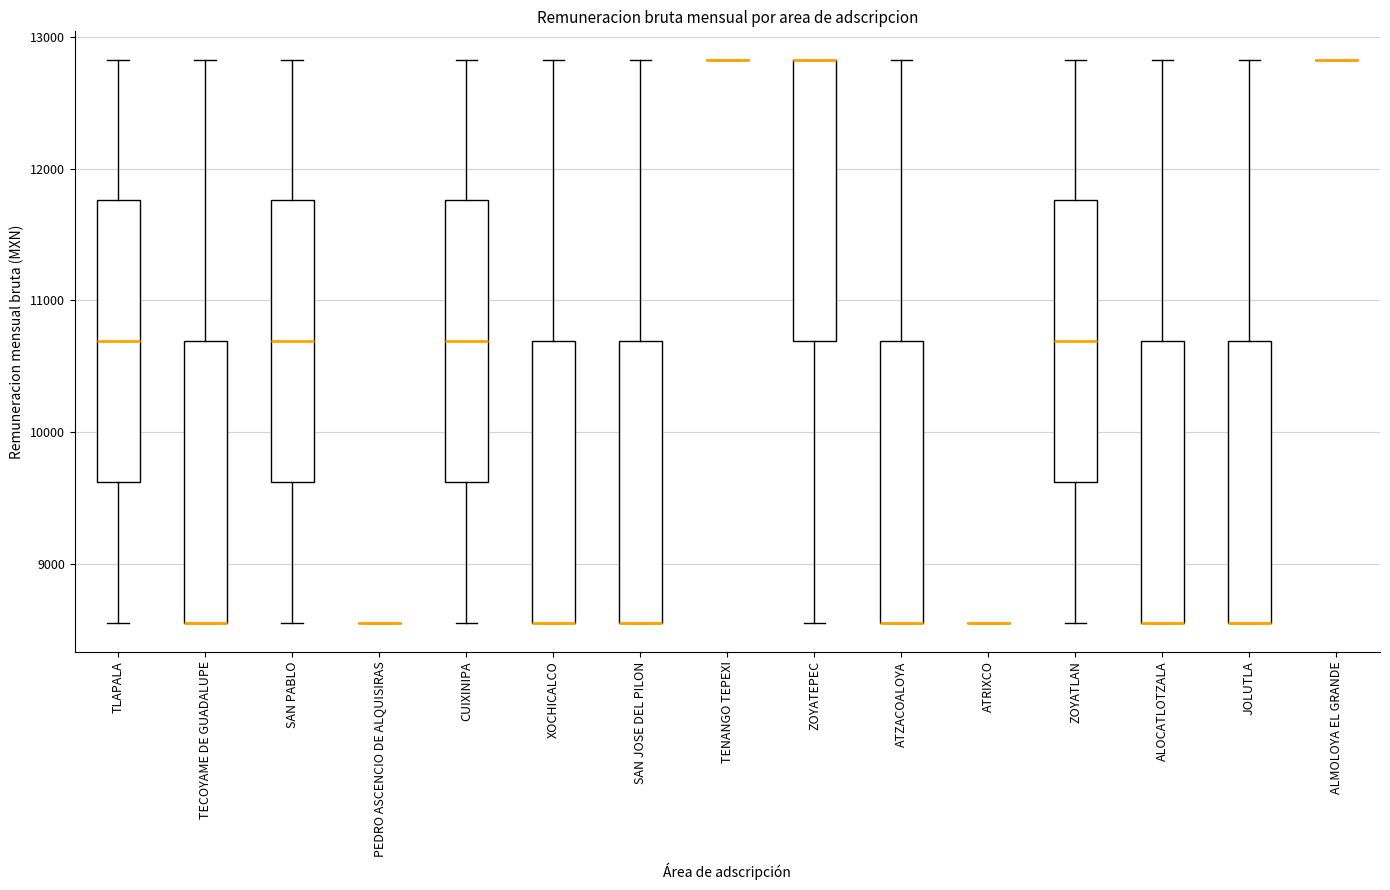

Reading left to right, transcribe this box plot: for each box, give where its median line is, the range the box spans, and where its two whiskers end, as read against the y-axis. The values are not printed on the chart, so give them approximately, as read against the axis.

TLAPALA: median 10700, box 9600 to 11800, whiskers 8600 to 12800
TECOYAME DE GUADALUPE: median 8600 (drawn on the box's lower edge), box 8600 to 10700, whiskers 8600 to 12800
SAN PABLO: median 10700, box 9600 to 11800, whiskers 8600 to 12800
PEDRO ASCENCIO DE ALQUISIRAS: box collapsed to a line at 8600, whiskers 8600 to 8600
CUIXINIPA: median 10700, box 9600 to 11800, whiskers 8600 to 12800
XOCHICALCO: median 8600 (drawn on the box's lower edge), box 8600 to 10700, whiskers 8600 to 12800
SAN JOSE DEL PILON: median 8600 (drawn on the box's lower edge), box 8600 to 10700, whiskers 8600 to 12800
TENANGO TEPEXI: box collapsed to a line at 12800, whiskers 12800 to 12800
ZOYATEPEC: median 12800 (drawn on the box's upper edge), box 10700 to 12800, whiskers 8600 to 12800
ATZACOALOYA: median 8600 (drawn on the box's lower edge), box 8600 to 10700, whiskers 8600 to 12800
ATRIXCO: box collapsed to a line at 8600, whiskers 8600 to 8600
ZOYATLAN: median 10700, box 9600 to 11800, whiskers 8600 to 12800
ALOCATLOTZALA: median 8600 (drawn on the box's lower edge), box 8600 to 10700, whiskers 8600 to 12800
JOLUTLA: median 8600 (drawn on the box's lower edge), box 8600 to 10700, whiskers 8600 to 12800
ALMOLOYA EL GRANDE: box collapsed to a line at 12800, whiskers 12800 to 12800